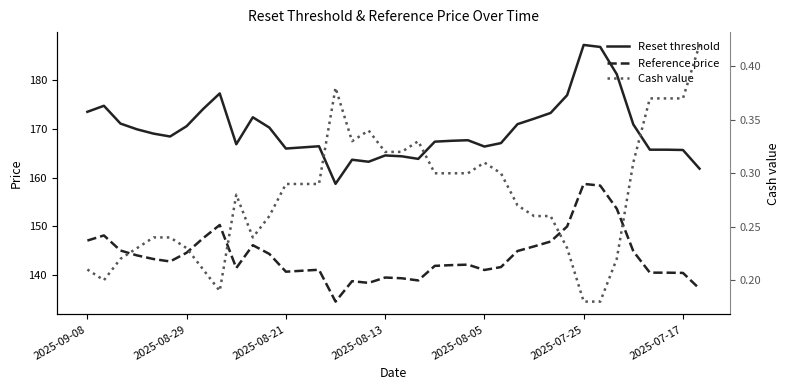

How many lines are shown in the chart?

3